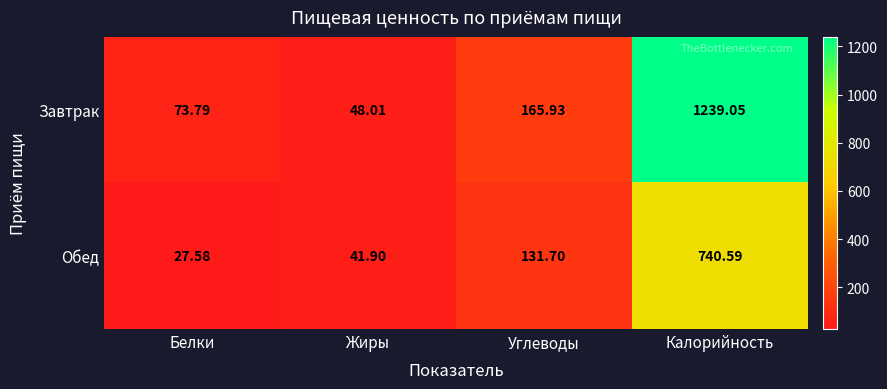

At how many categories does at least one series exceed 624?

1